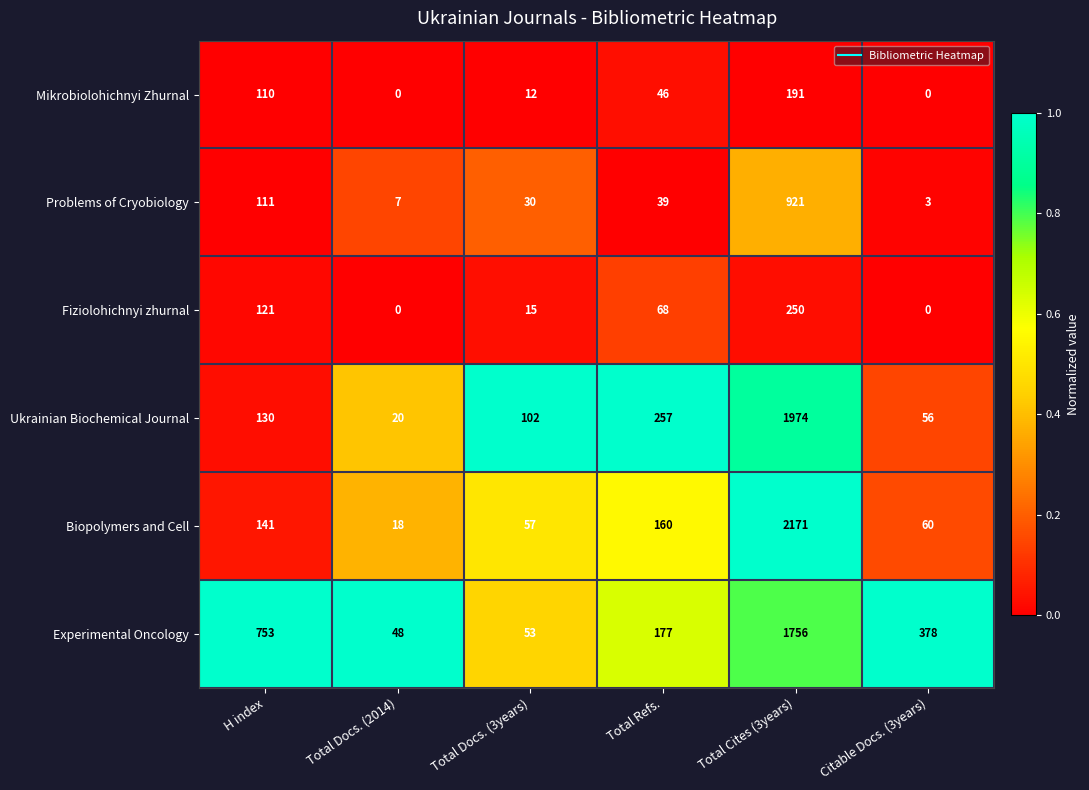

What is the spread (max minus min) of values at Total Docs. (3years)?

90